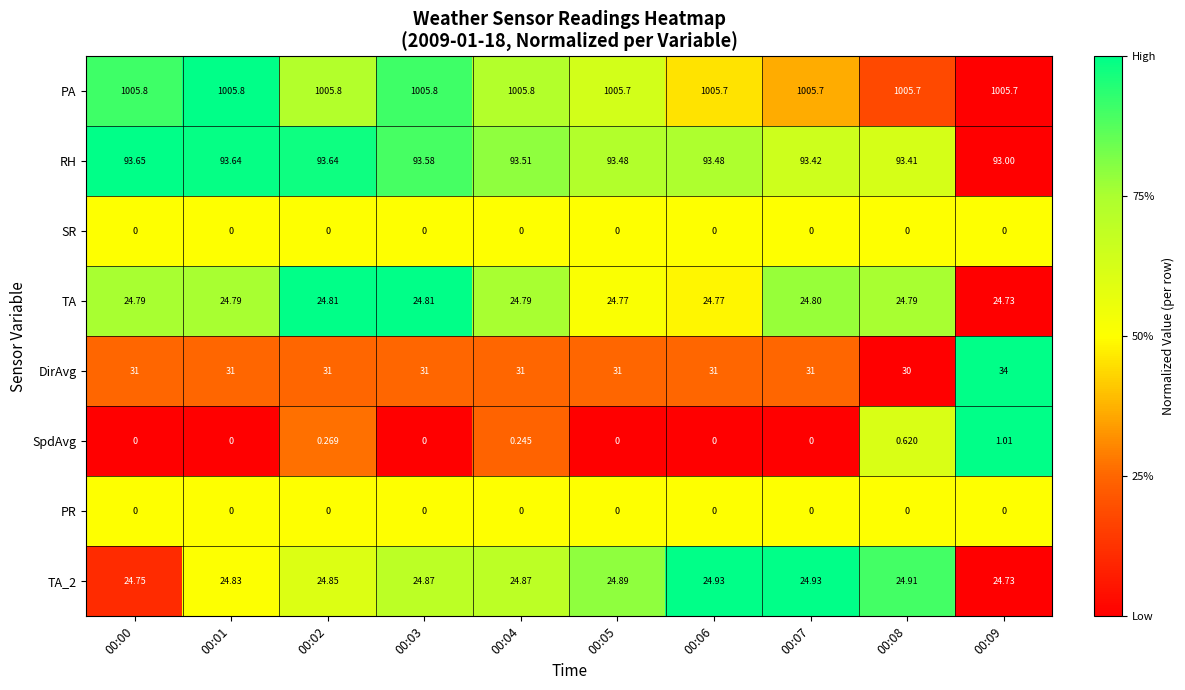

Count the number of data series in this chart.

8